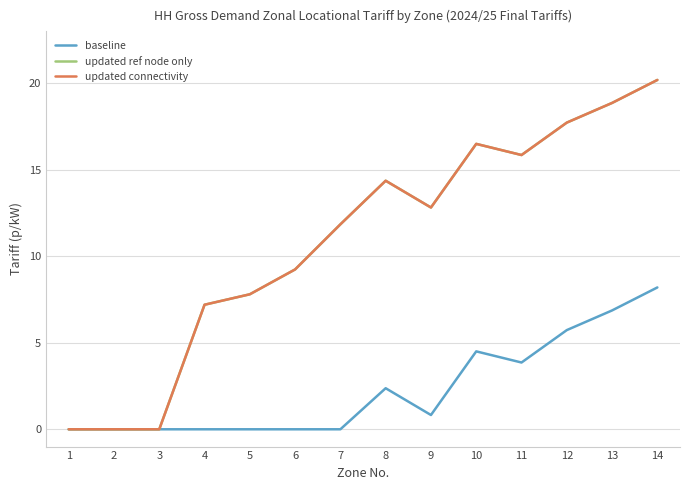

Does the chart display data point markers on the line(s)?

No